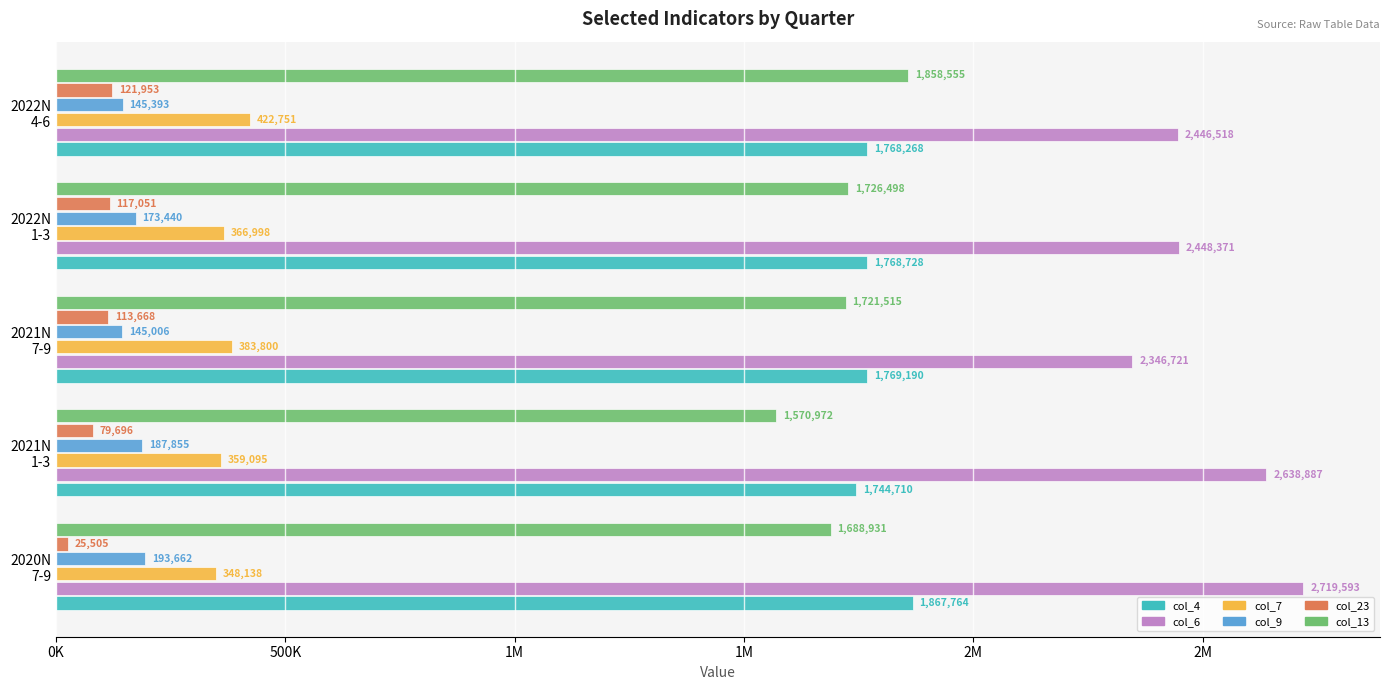

Which series has the largest range (max minus min)?

col_6